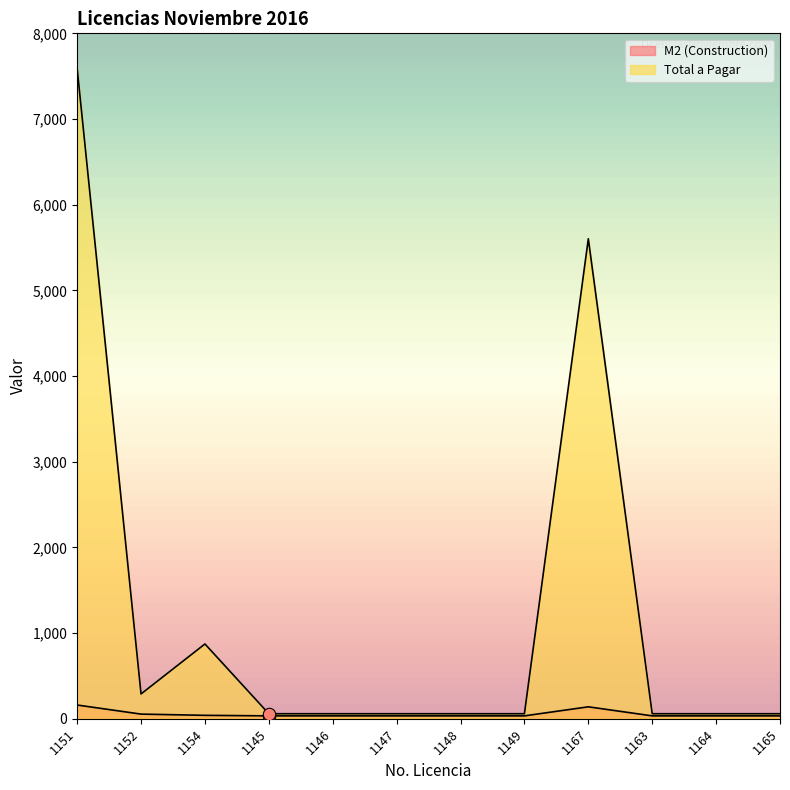

At how many categories does at least one series exceed 2713?

2